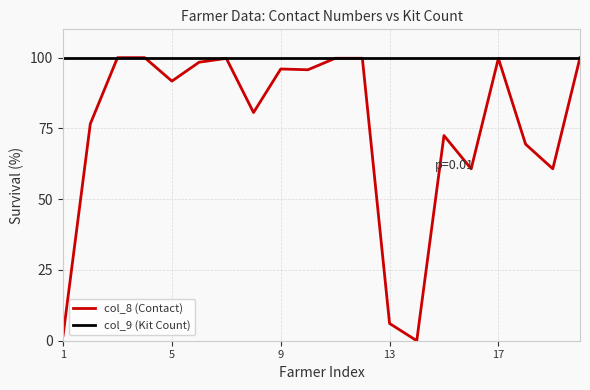

Which series has the largest range (max minus min)?

col_8 (Contact)